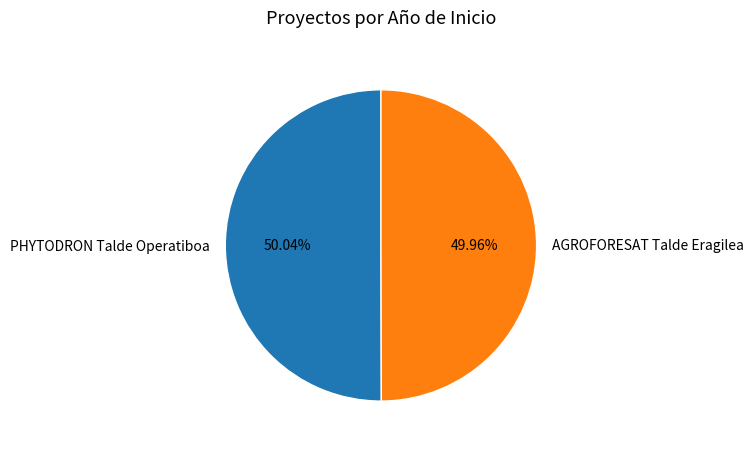

What percentage is the PHYTODRON Talde Operatiboa slice, to the nearest percent?

50%